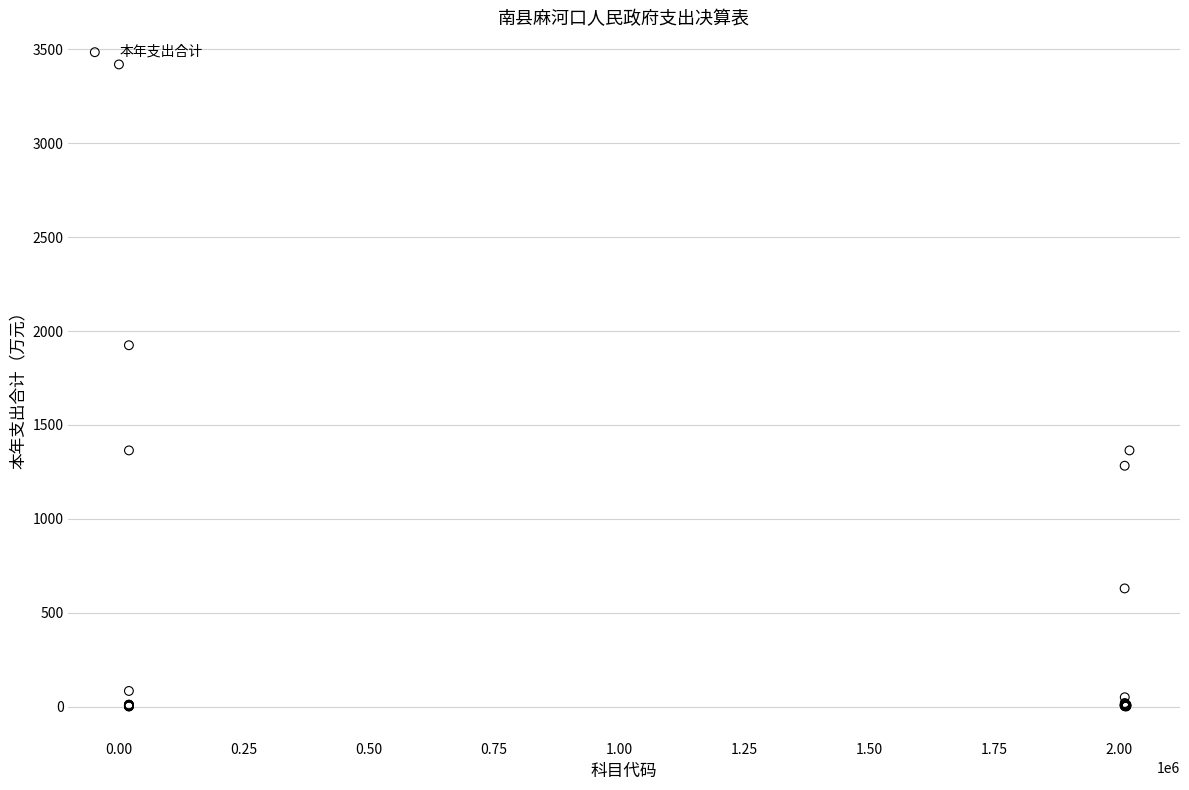

What Y value in the scatter plot is closest to 1710?

1924.5